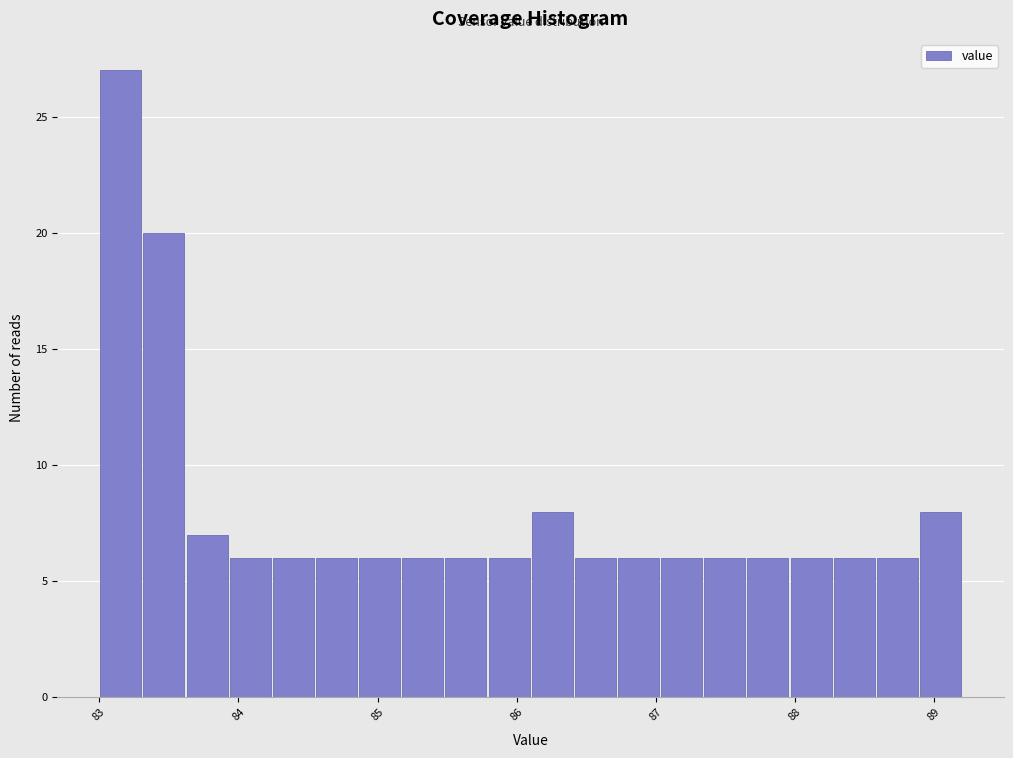

Around what value on the x-axis is the tallest bar? Give the approximate position of its centre, as read against the axis.

83.2